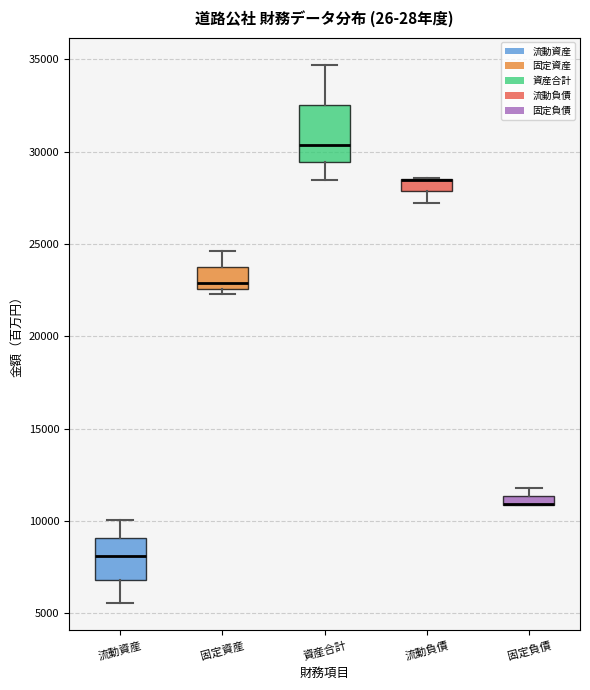

Where is the lower edge of the box for 流動資産 on the y-axis? The values are not printed on the chart, so give them approximately, as read against the axis.

7000